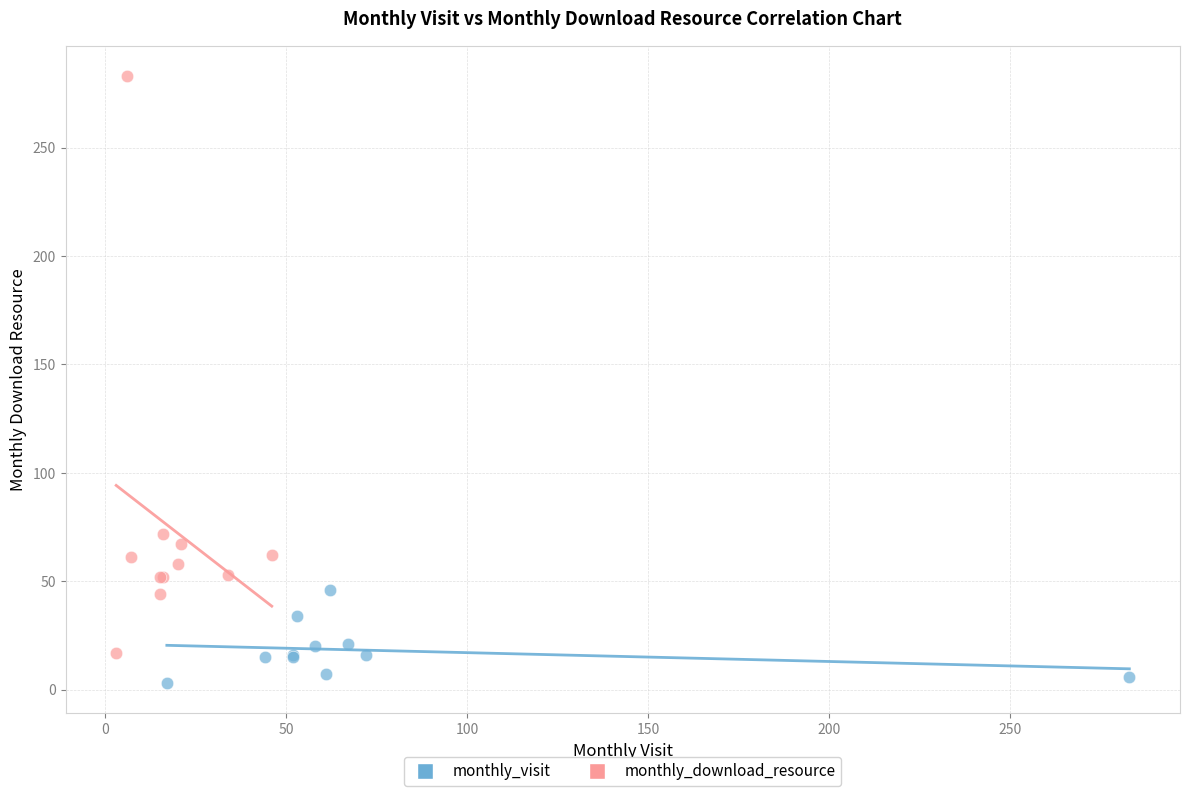

Which series contains the highest Y value?

monthly_download_resource